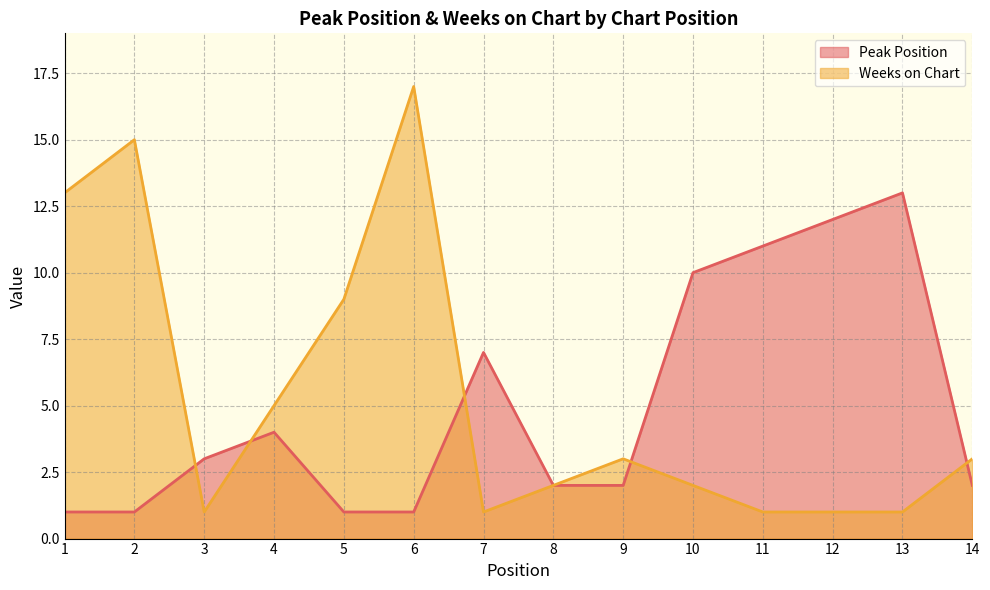

At which label does Weeks on Chart first exceed 3?

1